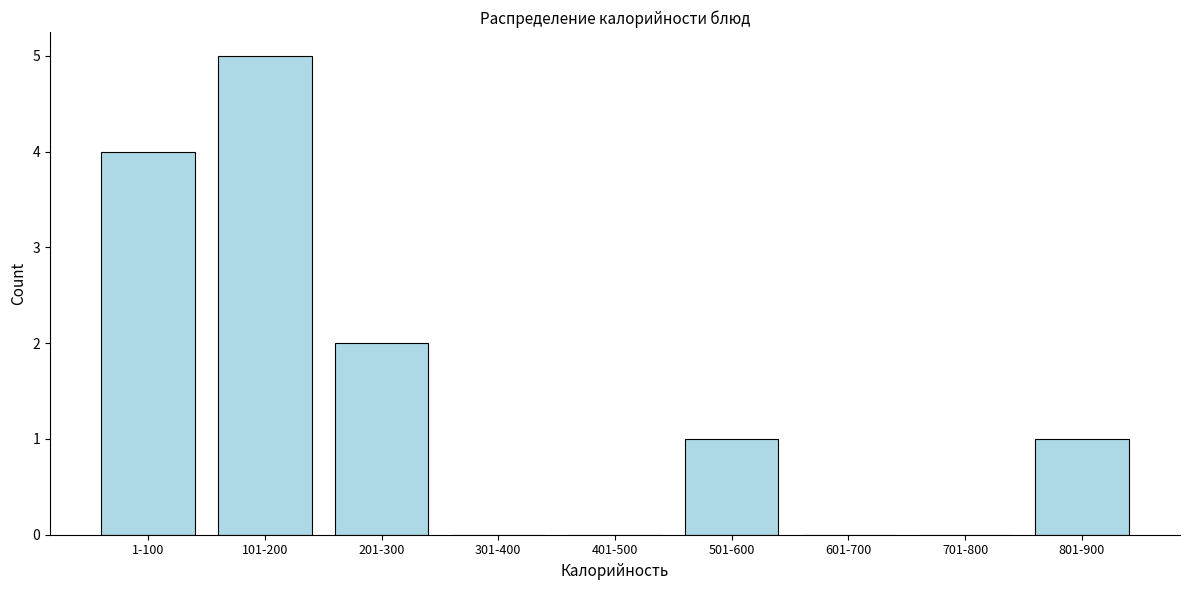

Reading left to right, transcribe all the data shown in this chart.

1-100=4	101-200=5	201-300=2	301-400=0	401-500=0	501-600=1	601-700=0	701-800=0	801-900=1